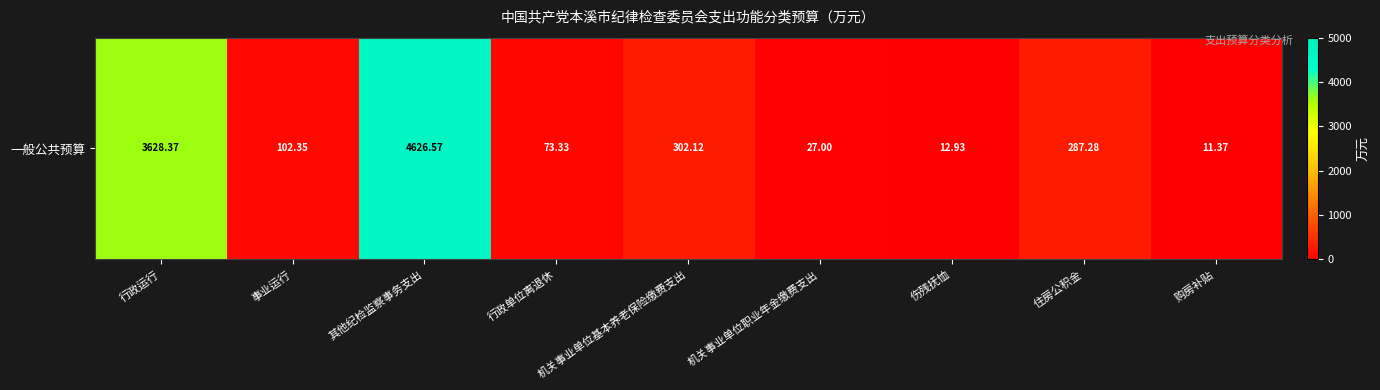

The value at 伤残抚恤 is 22.5. True or false?

False